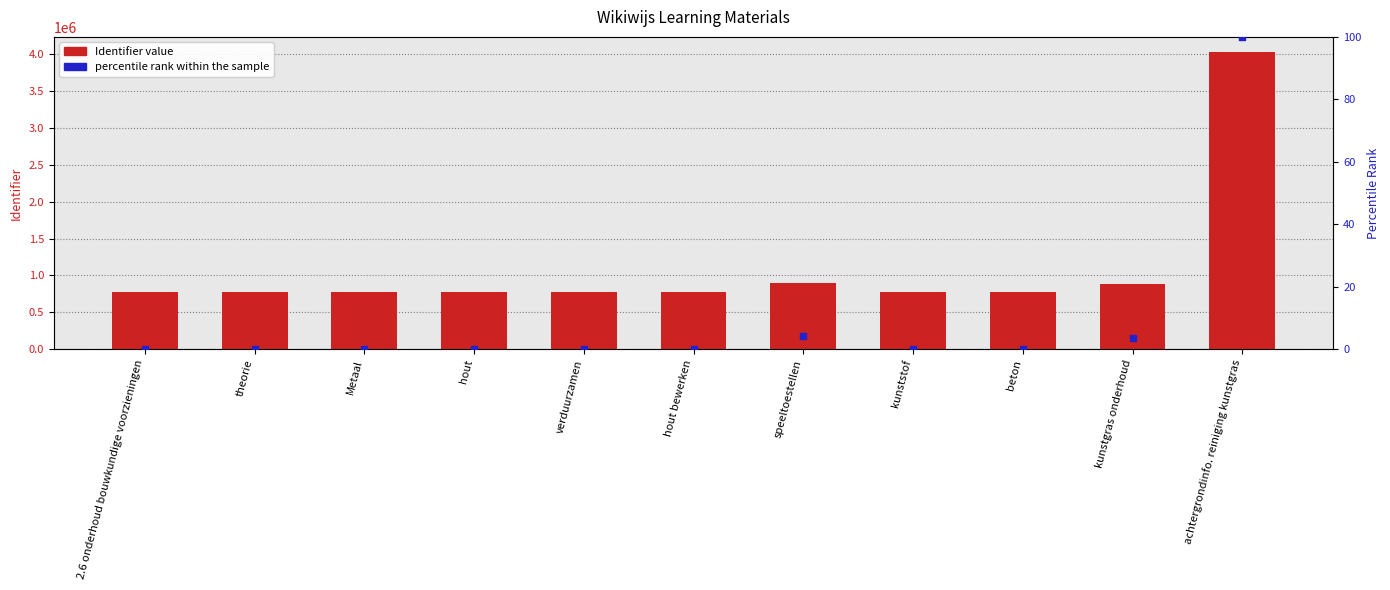

Which series contains the highest Y value?

Identifier